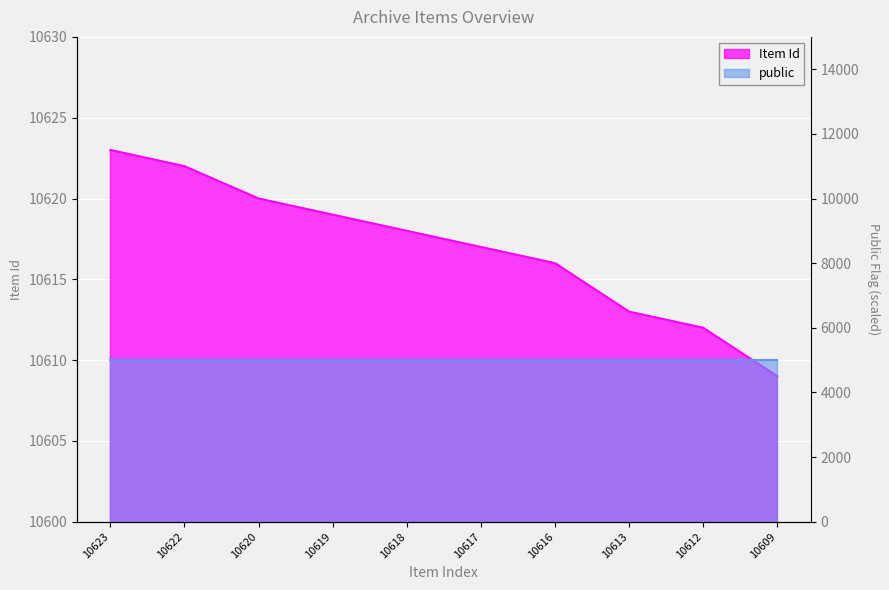

At which label is the value closest to 10616?

10616